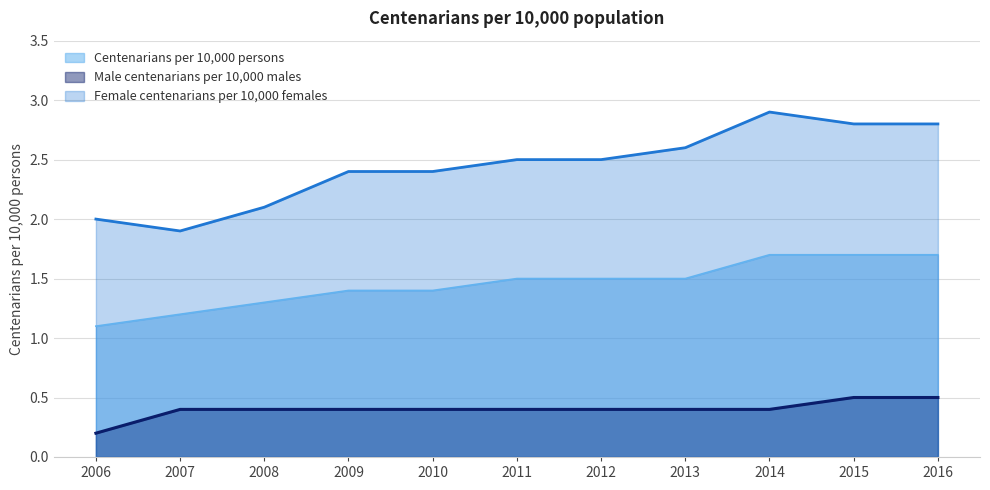

What value does the Male centenarians per 10,000 males series have at 2010?

0.4